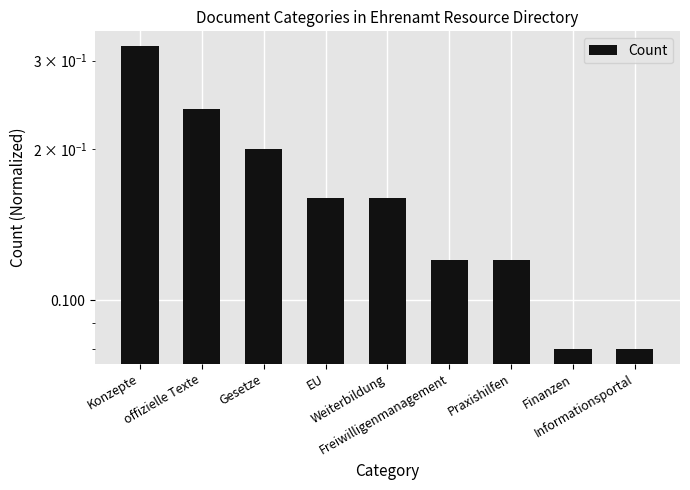

Which has a higher value, EU or Konzepte?

Konzepte